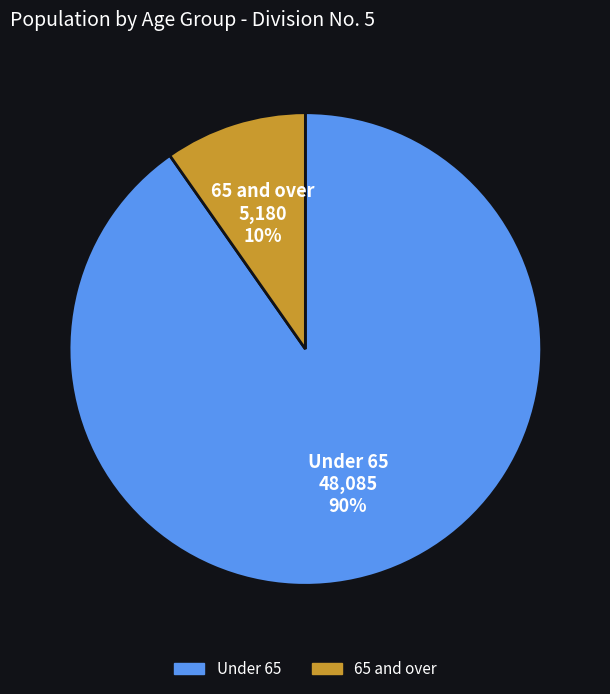

Rank the categories by value from lowest to highest.

65 and over, Under 65